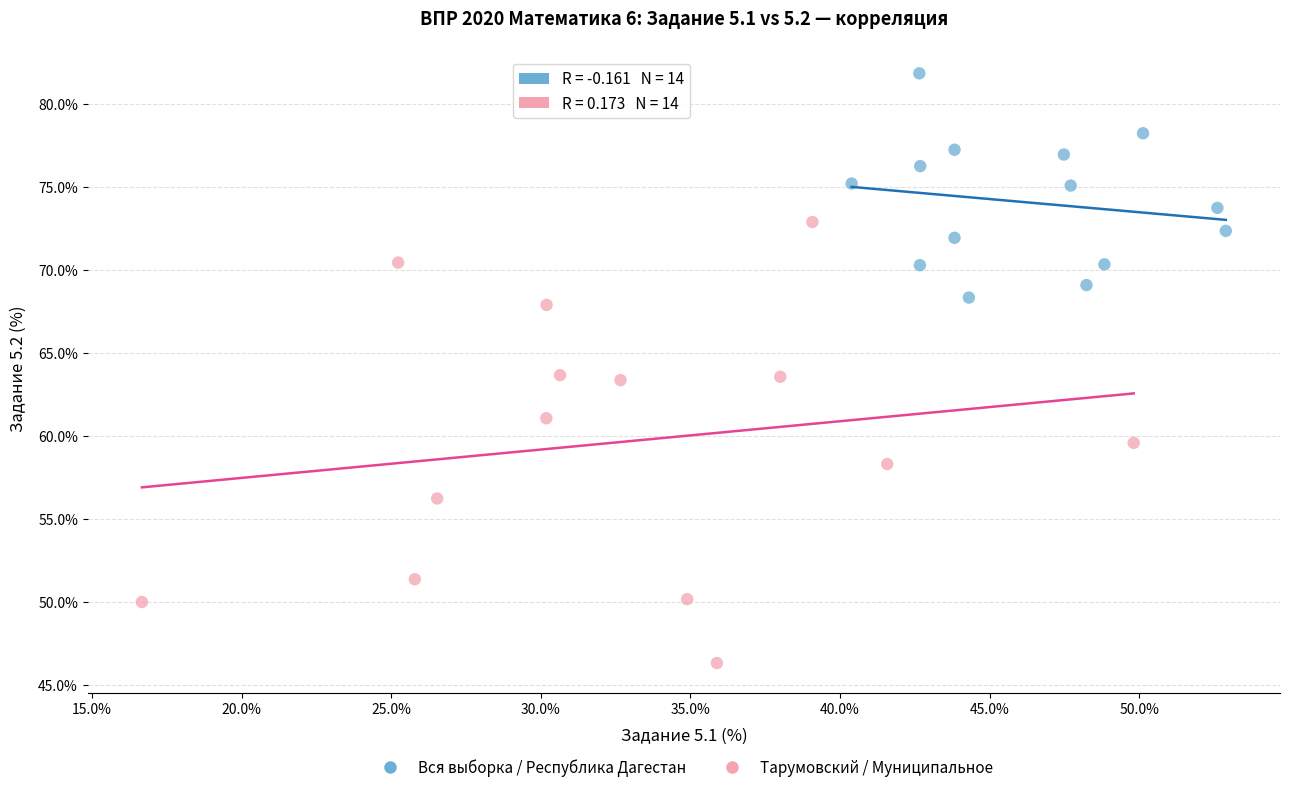

Which series has the largest Y range (max minus min)?

Тарумовский / Муниципальное